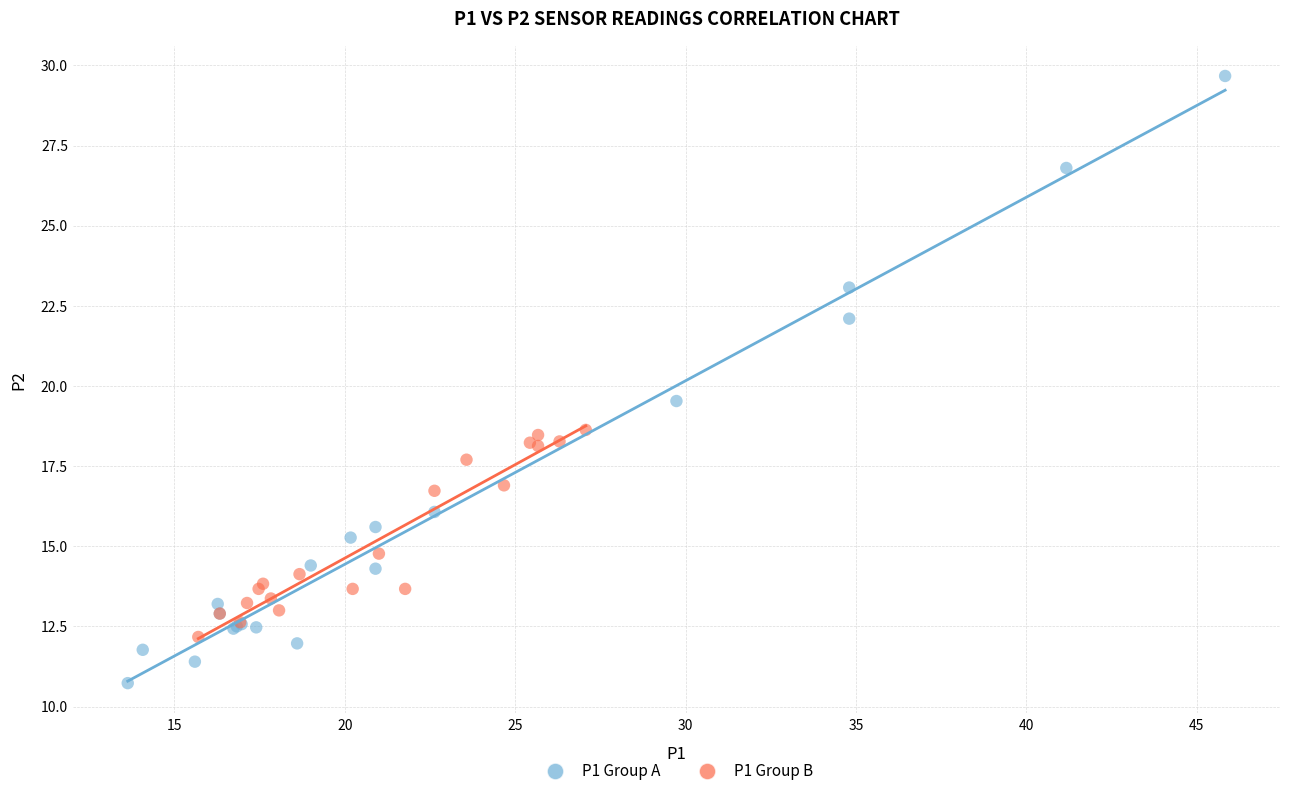

Which series reaches the minimum Y coordinate?

P1 Group A